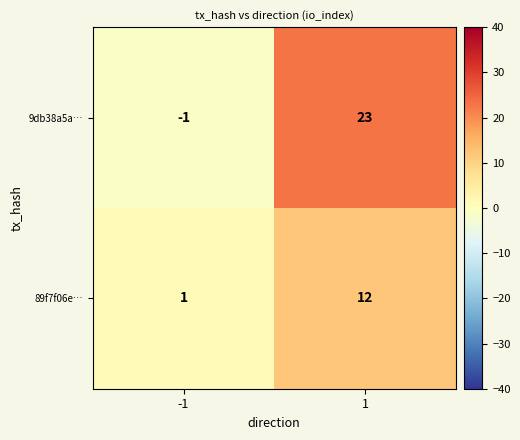

The value of 9db38a5a… at 1 is 23. True or false?

True